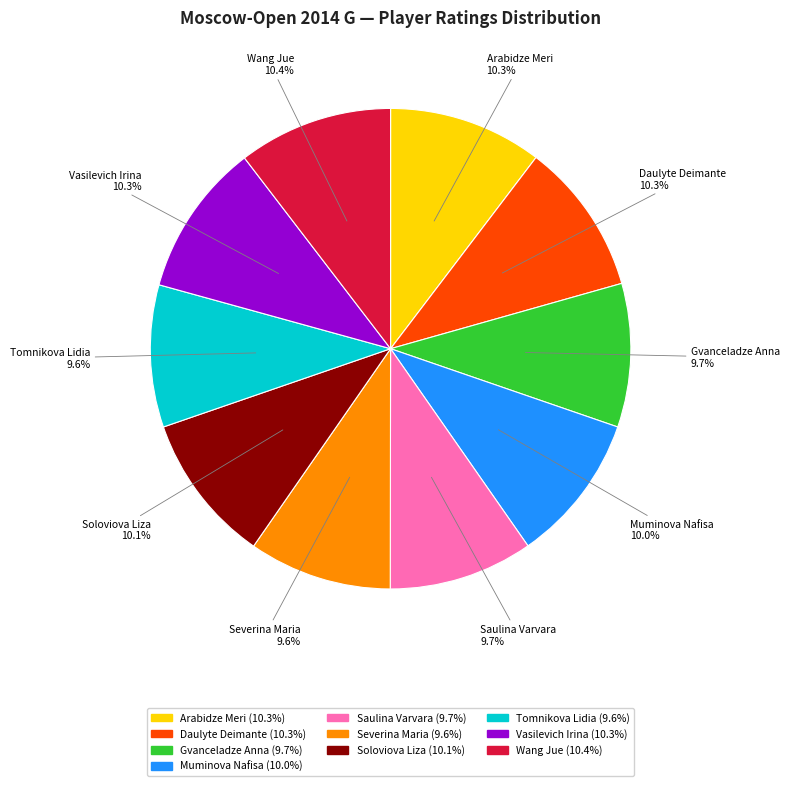

Is it true that Soloviova Liza is 10% of the pie?

True